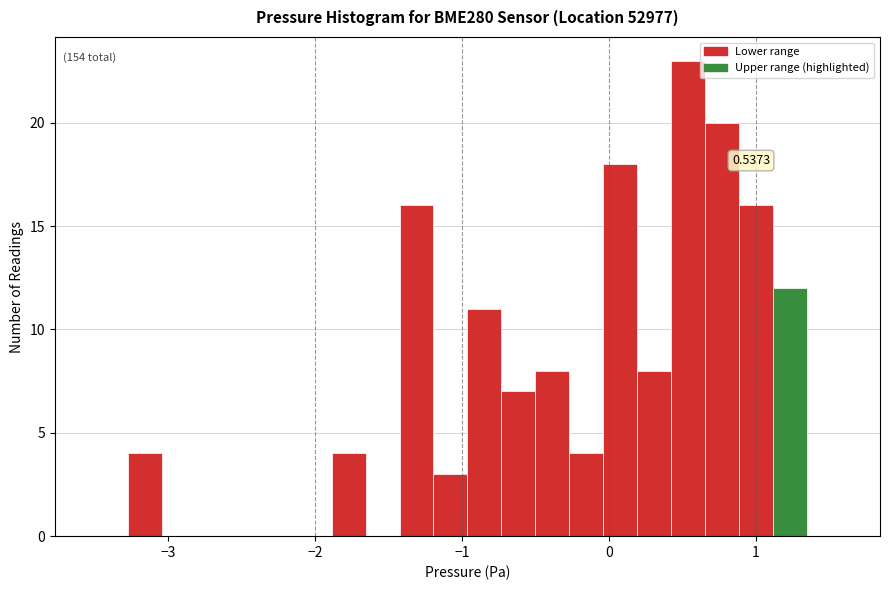

Read against the x-axis, roughly where is the centre of the tallest bar?

0.5